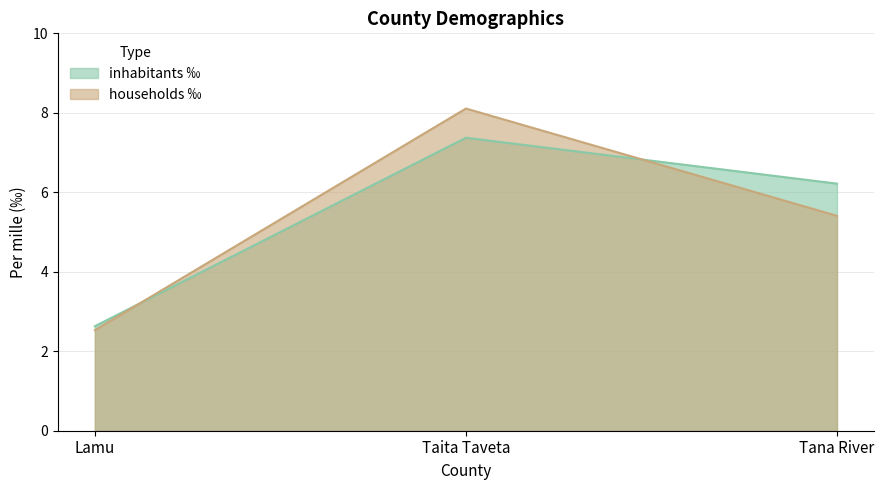

Which series changed the most between Lamu and Taita Taveta?

households ‰